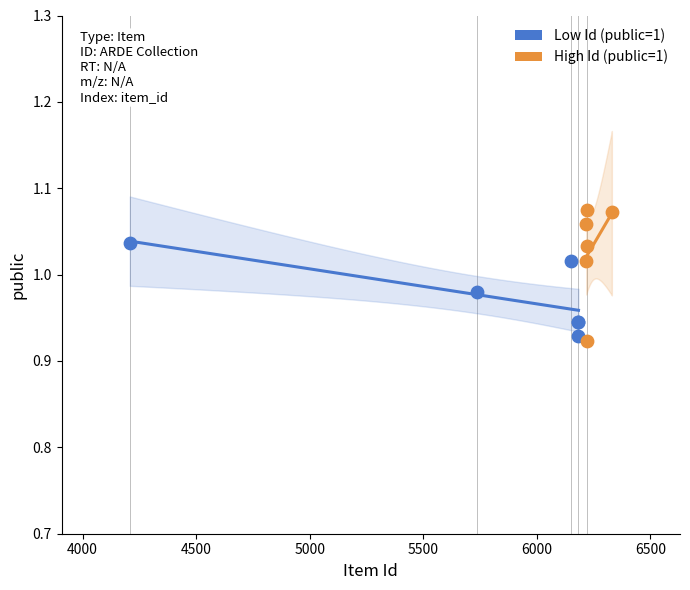

Which series reaches the maximum Y coordinate?

High Id (public=1)